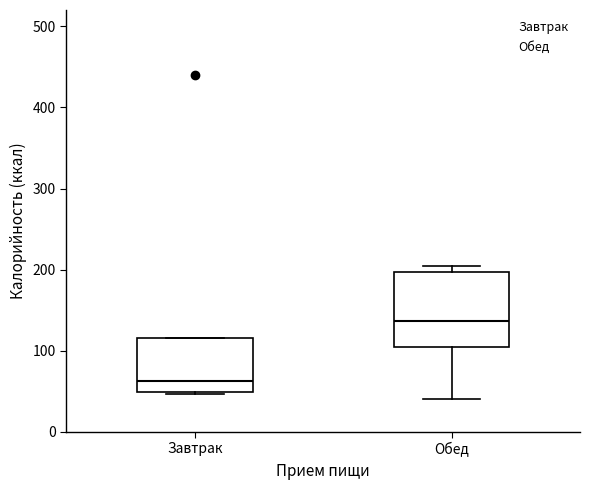

Reading left to right, transcribe this box plot: for each box, give where its median line is, the range the box spans, and where its two whiskers end, as read against the y-axis. The values are not printed on the chart, so give them approximately, as read against the axis.

Завтрак: median 60, box 50 to 120, whiskers 50 to 120
Обед: median 140, box 100 to 200, whiskers 40 to 200 (just above the box's upper edge)